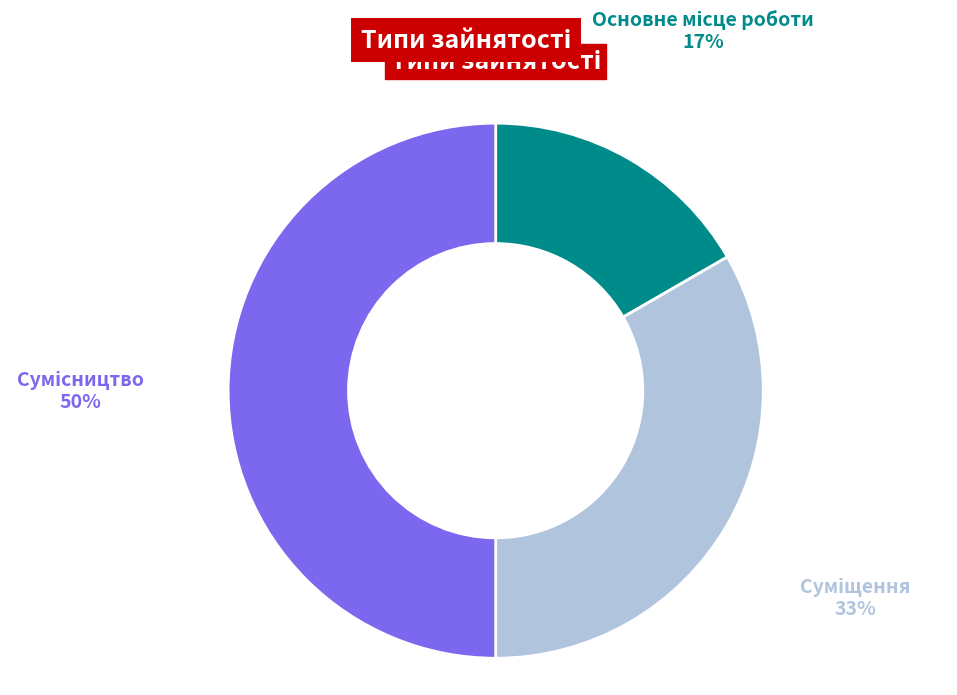

To the nearest percent, what is the difference between the largest and smallest slice percentages?

33%